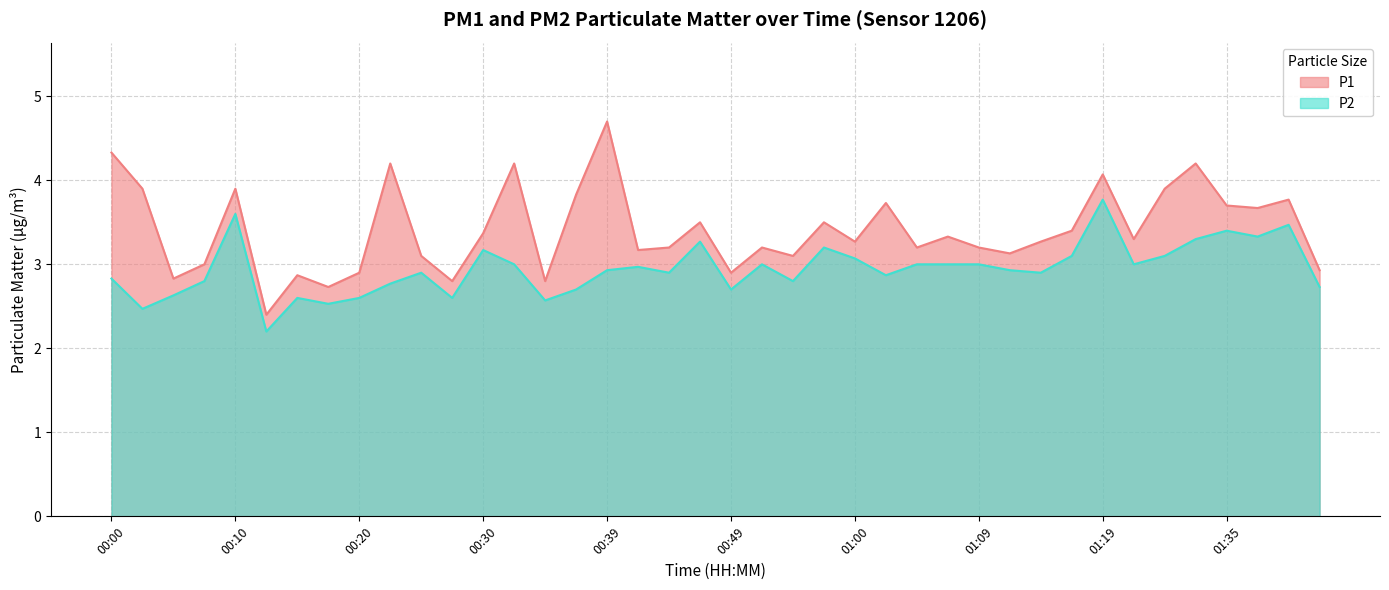

Which series has the widest spread of values?

P1